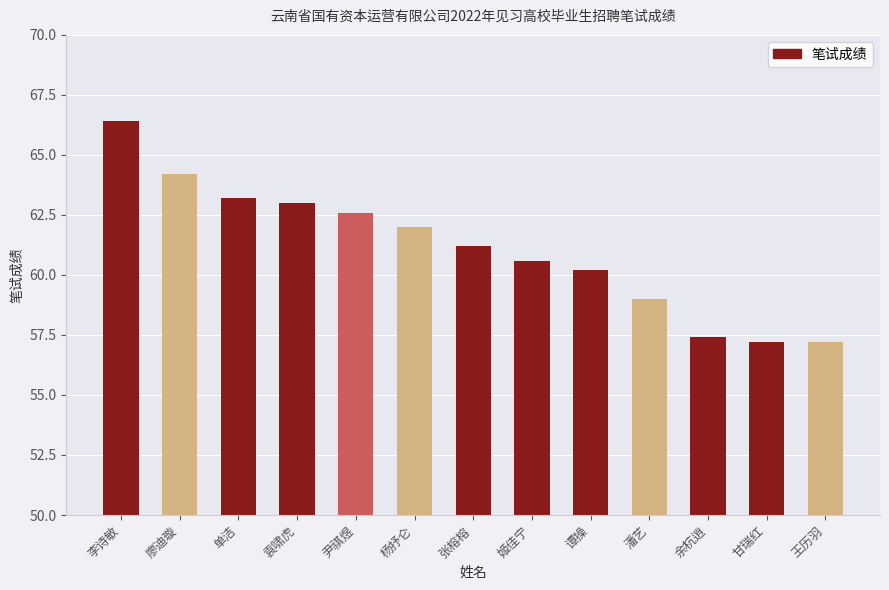

Count the number of values greater than 61.

7